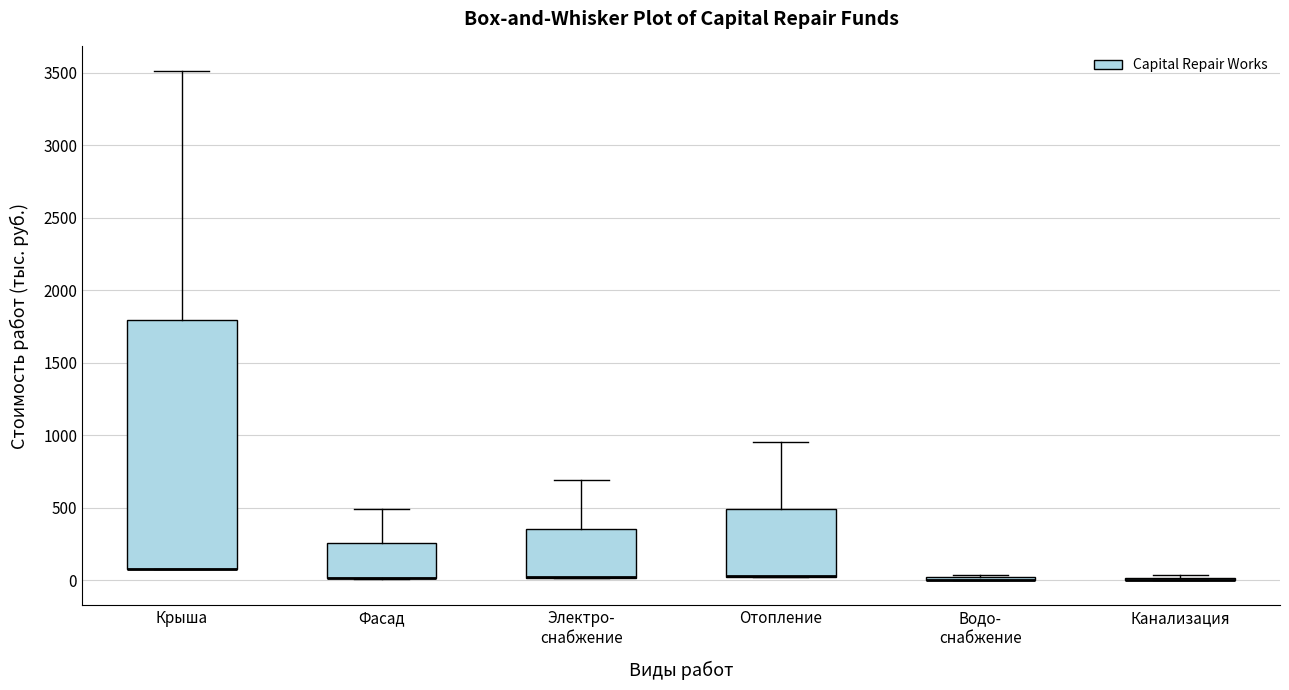

Reading left to right, transcribe this box plot: for each box, give where its median line is, the range the box spans, and where its two whiskers end, as read against the y-axis. The values are not printed on the chart, so give them approximately, as read against the axis.

Крыша: median 100 (drawn on the box's lower edge), box 100 to 1800, whiskers 50 to 3500
Фасад: median 0 (drawn on the box's lower edge), box 0 to 250, whiskers 0 to 500
Электро- снабжение: median 0 (drawn on the box's lower edge), box 0 to 350, whiskers 0 to 700
Отопление: median 50 (drawn on the box's lower edge), box 0 to 500, whiskers 0 to 950
Водо- снабжение: box collapsed to a line at 0, whiskers 0 to 50
Канализация: box collapsed to a line at 0, whiskers 0 to 50